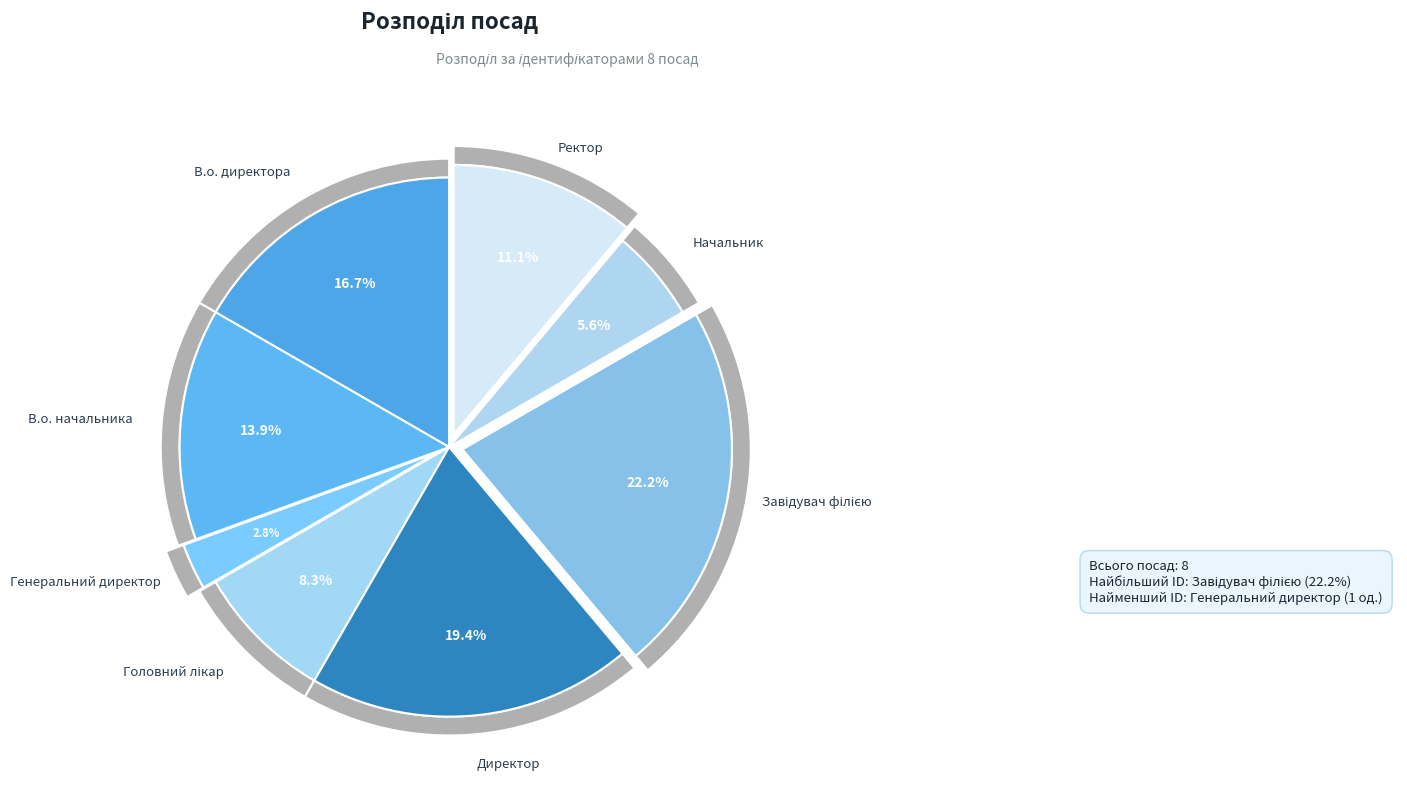

What portion of the pie excludes Генеральний директор?

97.2%